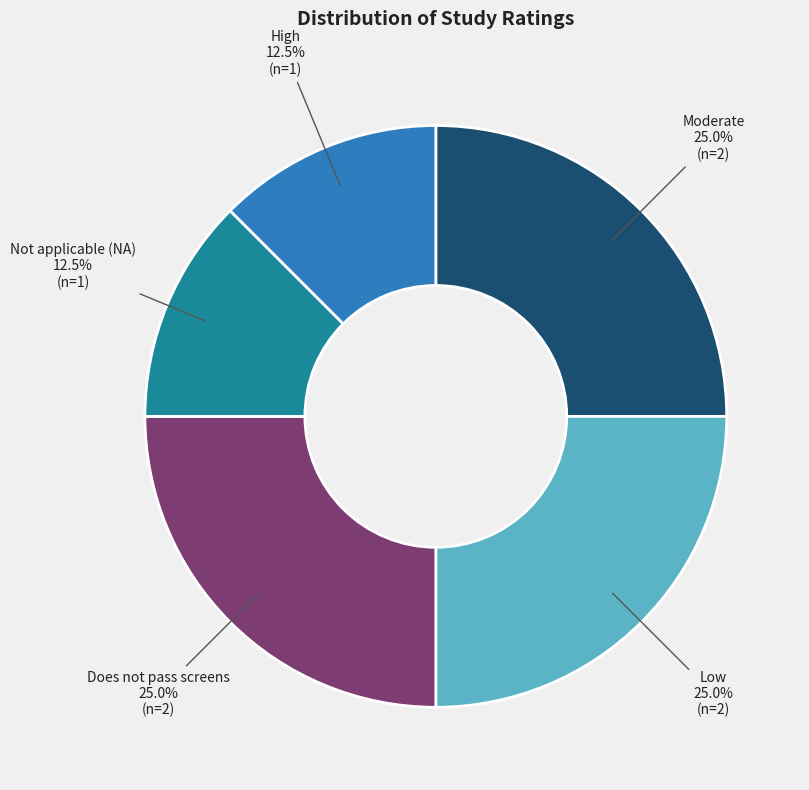

How much of the chart is everything except Not applicable (NA)?

87.5%